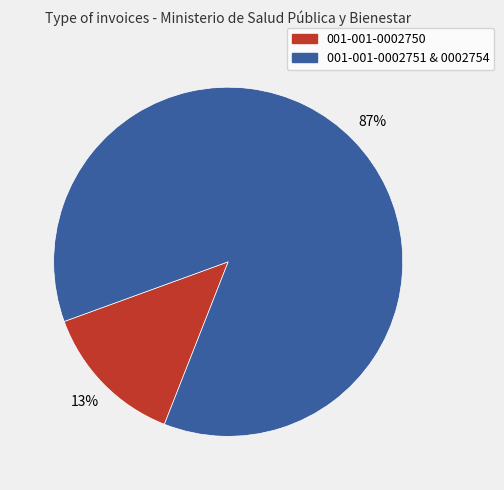

Does any single category account for the majority?

Yes